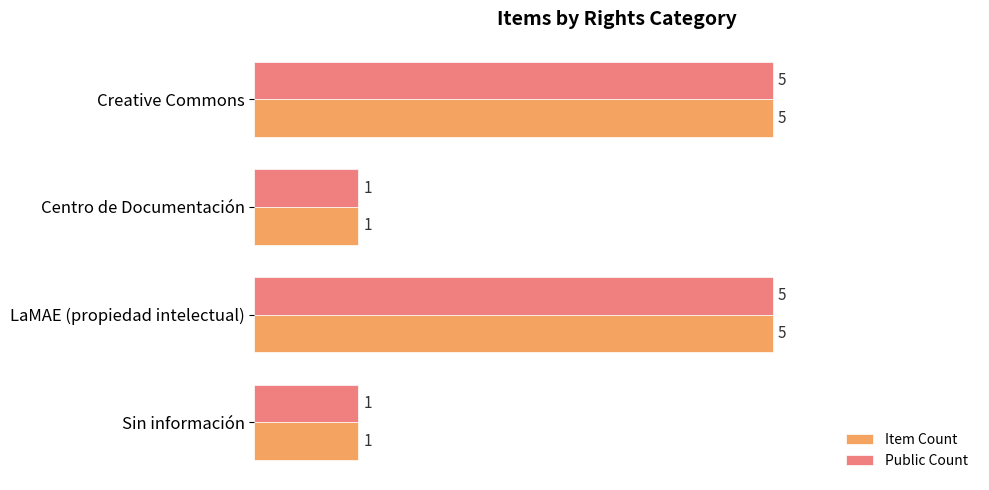

True or false: Item Count has a value of 1 at Centro de Documentación.

True